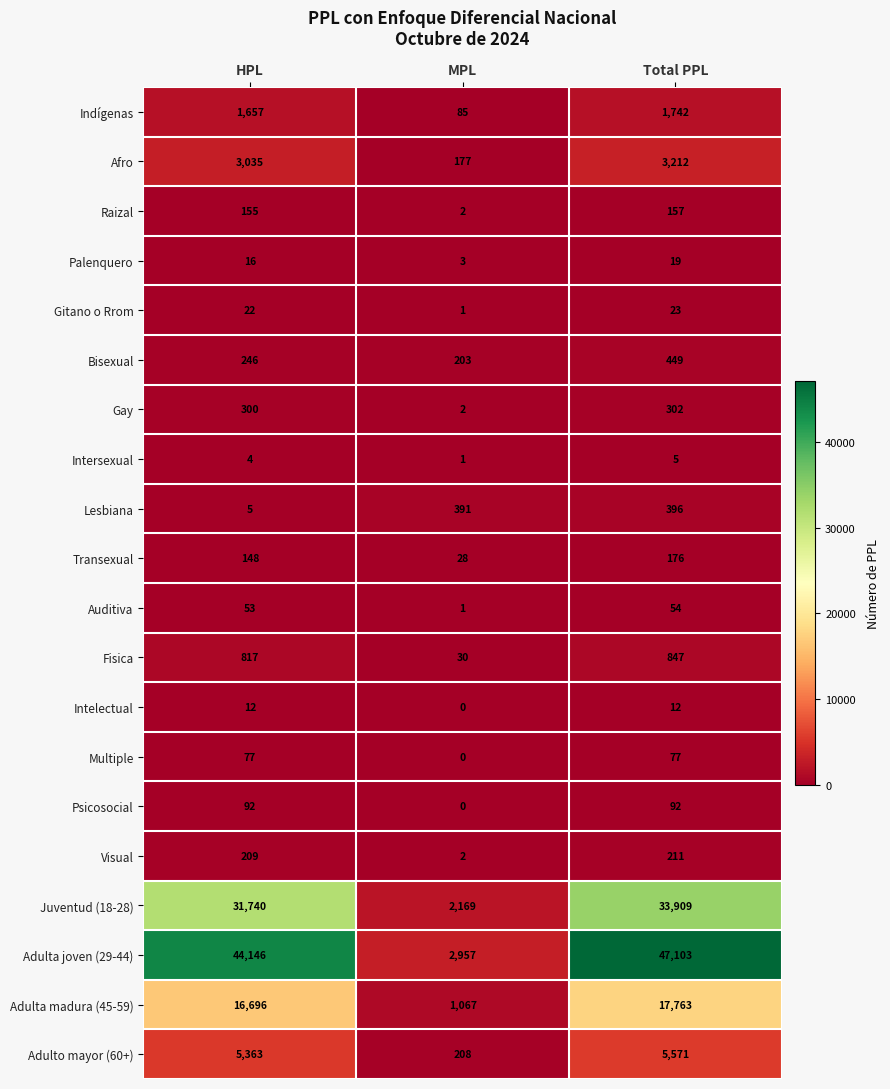

Read the Juventud (18-28) value at MPL.

2169